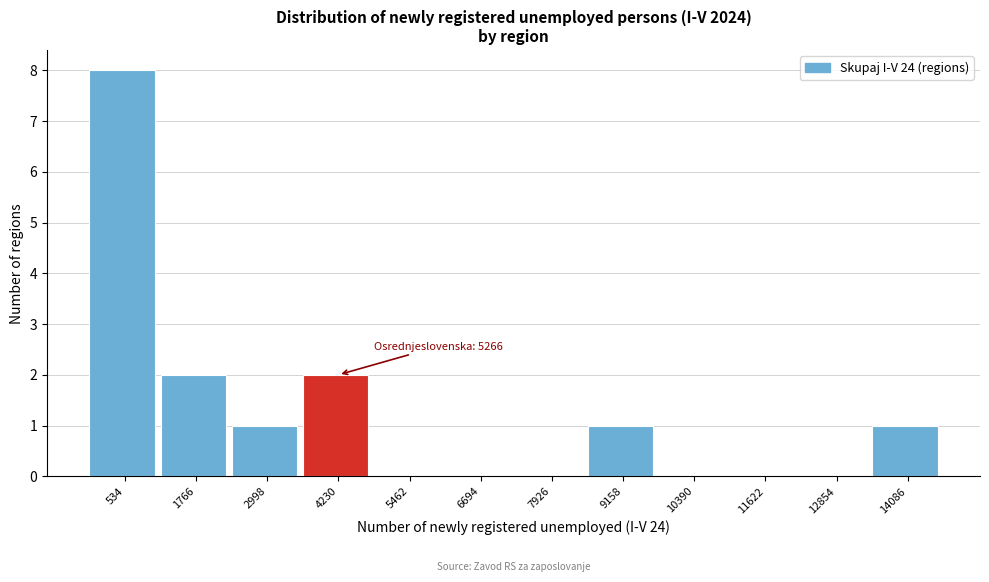

Reading left to right, transcribe all the data shown in this chart.

534=8	1766=2	2998=1	4230=2	5462=0	6694=0	7926=0	9158=1	10390=0	11622=0	12854=0	14086=1